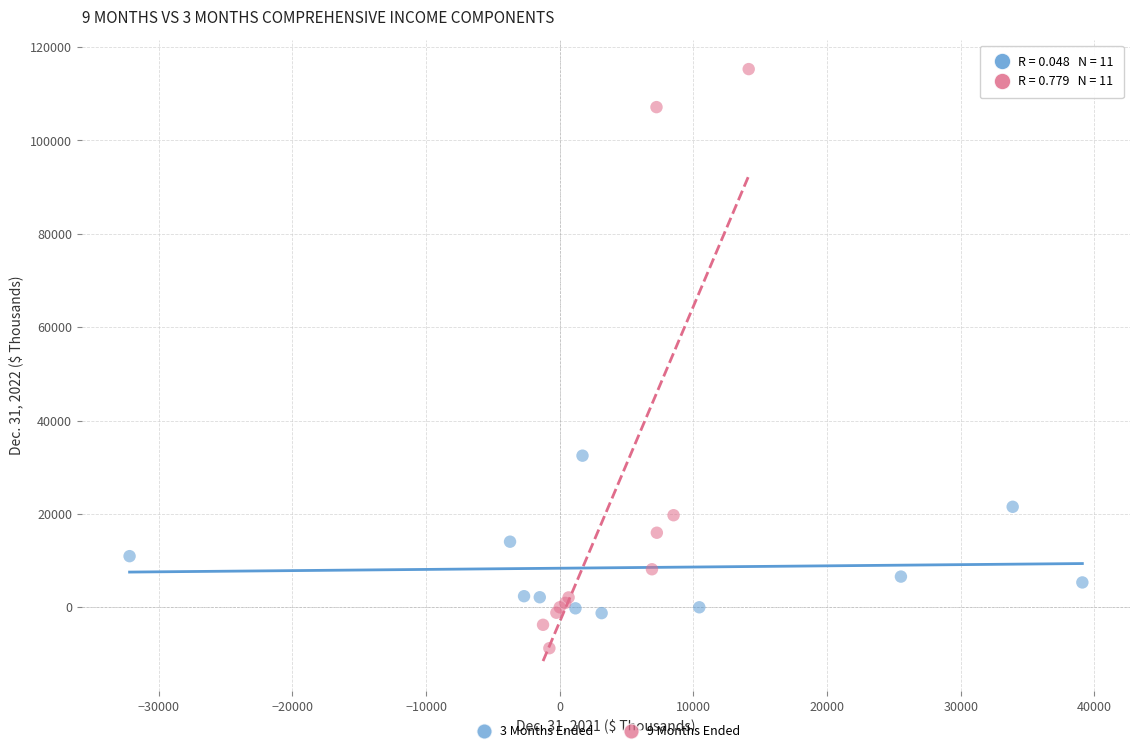

Which series has the widest spread of Y values?

9 Months Ended